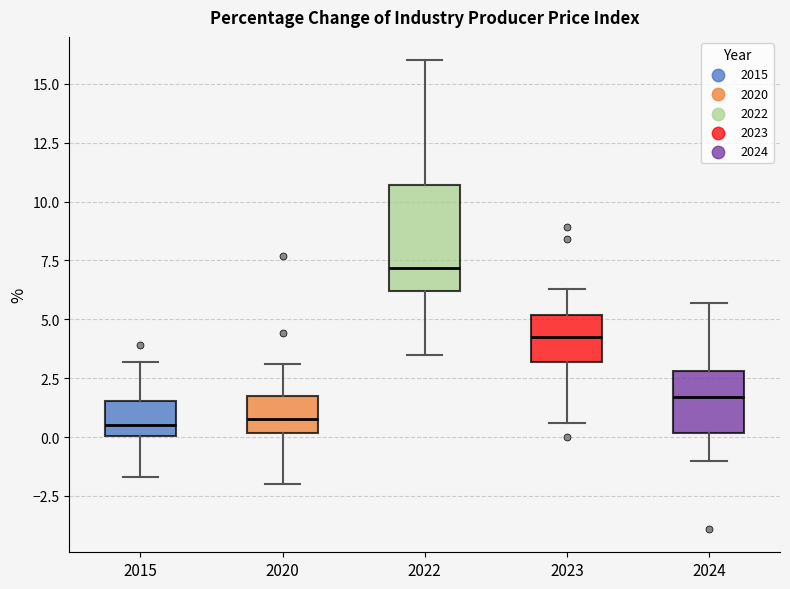

Reading left to right, transcribe this box plot: for each box, give where its median line is, the range the box spans, and where its two whiskers end, as read against the y-axis. The values are not printed on the chart, so give them approximately, as read against the axis.

2015: median 0.5, box 0.0 to 1.5, whiskers -1.5 to 3.0
2020: median 1.0, box 0.0 to 2.0, whiskers -2.0 to 3.0
2022: median 7.0, box 6.0 to 10.5, whiskers 3.5 to 16.0
2023: median 4.5, box 3.0 to 5.0, whiskers 0.5 to 6.5
2024: median 1.5, box 0.0 to 3.0, whiskers -1.0 to 5.5